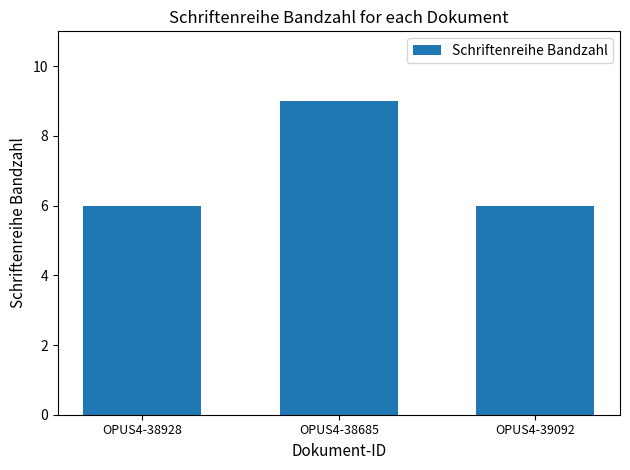

Approximately how many times larger is the value at OPUS4-38685 compared to OPUS4-38928?

1.5